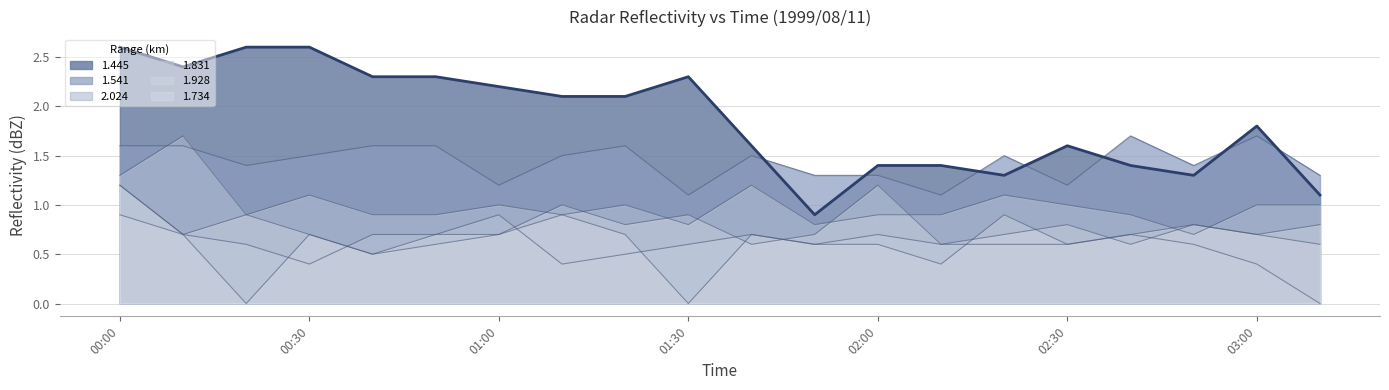

Rank the categories by 1.928 value from highest to lowest.

1999/08/11 00:00, 1999/08/11 02:00, 1999/08/11 01:10, 1999/08/11 00:20, 1999/08/11 01:30, 1999/08/11 01:20, 1999/08/11 02:30, 1999/08/11 02:50, 1999/08/11 03:10, 1999/08/11 00:10, 1999/08/11 00:30, 1999/08/11 00:50, 1999/08/11 01:00, 1999/08/11 01:50, 1999/08/11 02:20, 1999/08/11 03:00, 1999/08/11 01:40, 1999/08/11 02:10, 1999/08/11 02:40, 1999/08/11 00:40